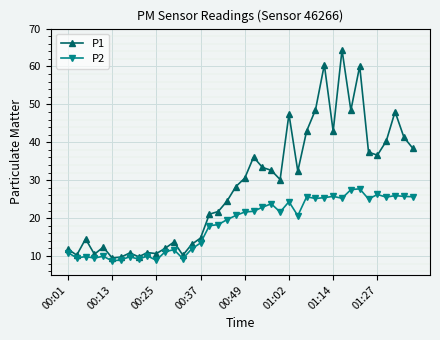

What is the value of the P2 point at the 11th from the left?

8.9